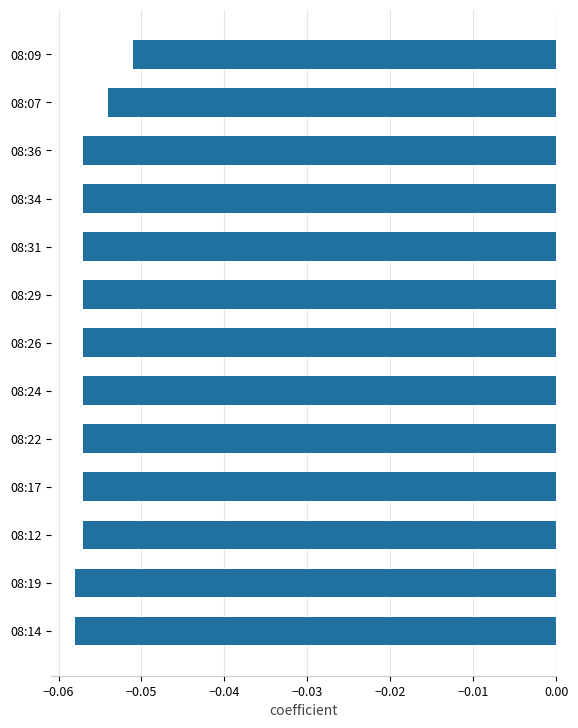

Are the bars horizontal?

Yes